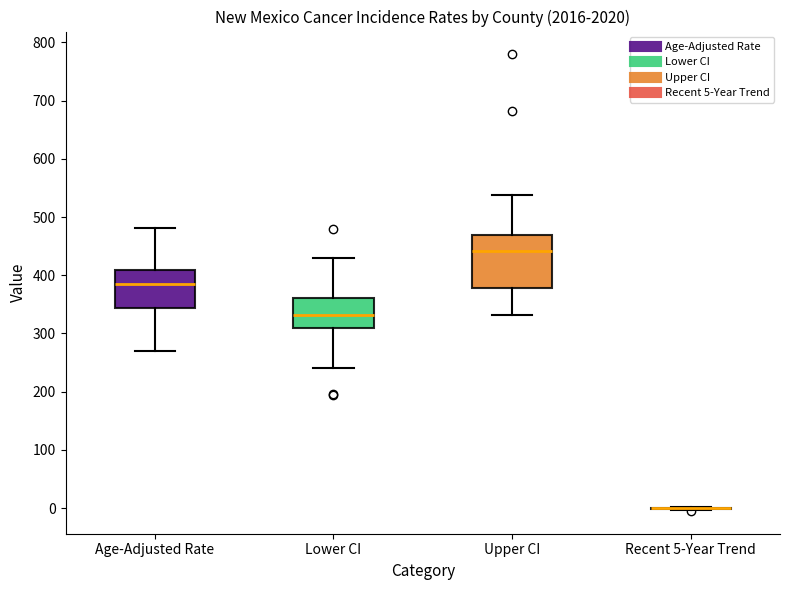

Comparing the boxes themselves (not the whiskers), which one is the tallest?

Upper CI